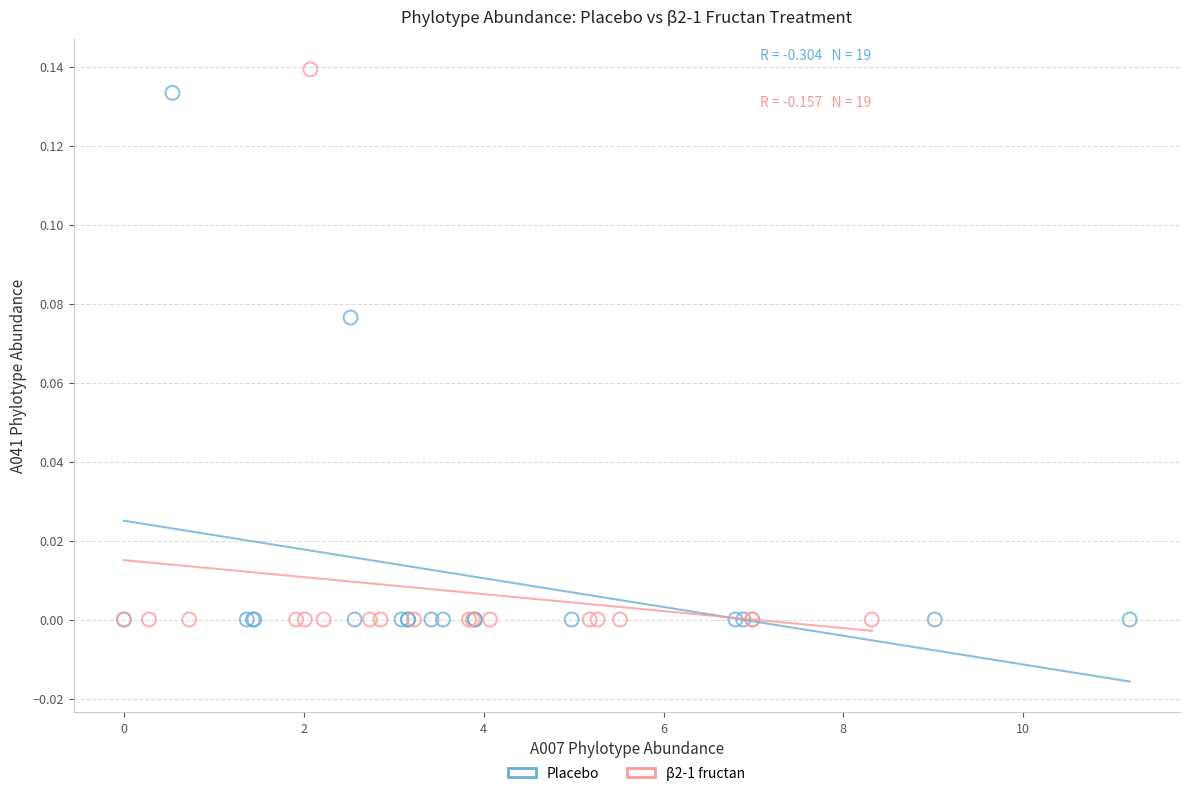

What are all the series names shown in the legend?

Placebo, β2-1 fructan